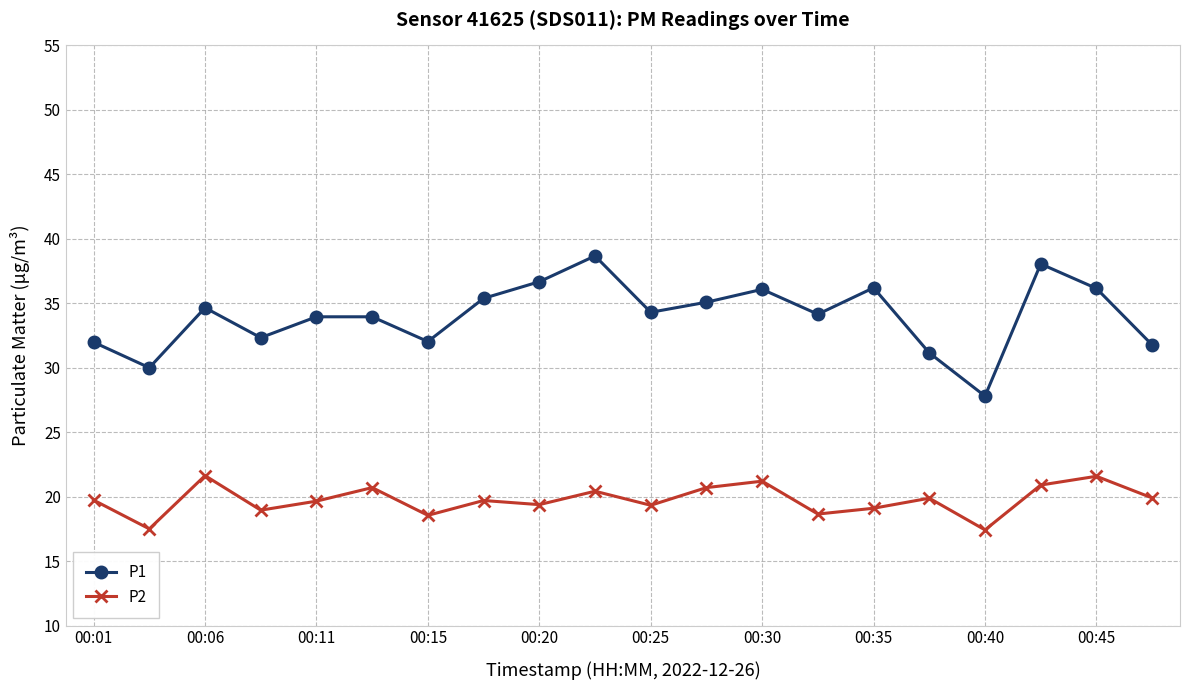

Which series has the largest total across all categories?

P1